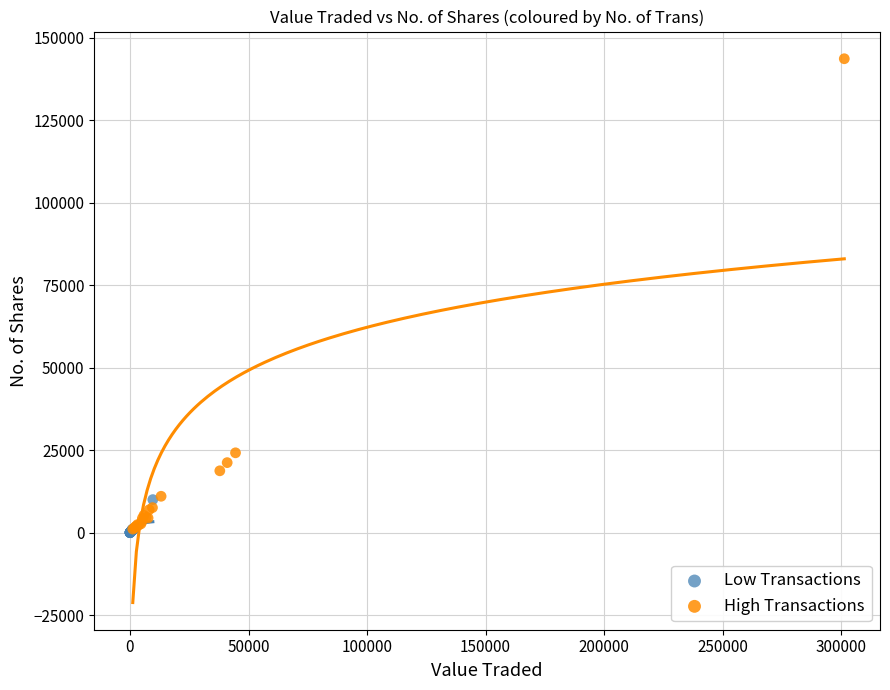

Which series has the largest Y range (max minus min)?

High Transactions